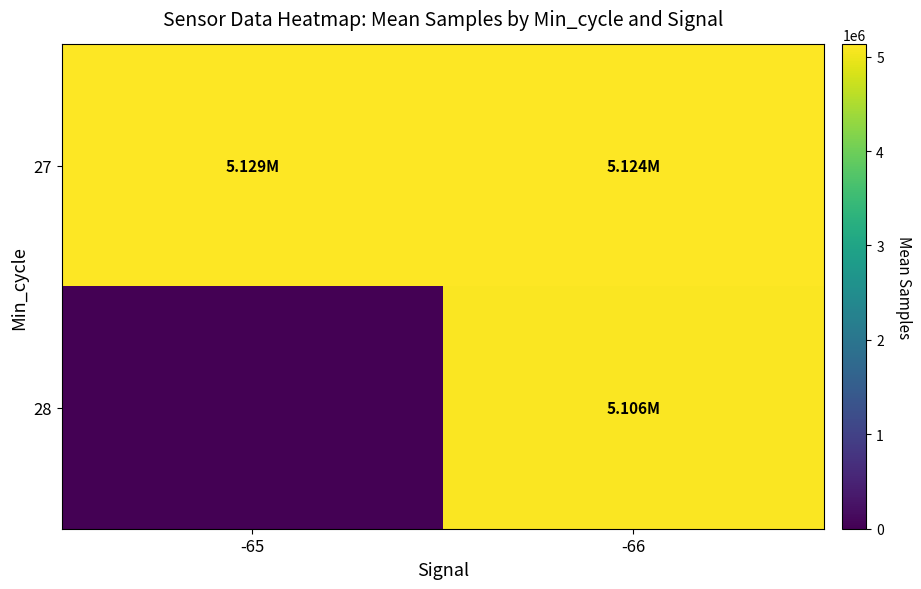

What is the spread (max minus min) of values at -66?

17701.8